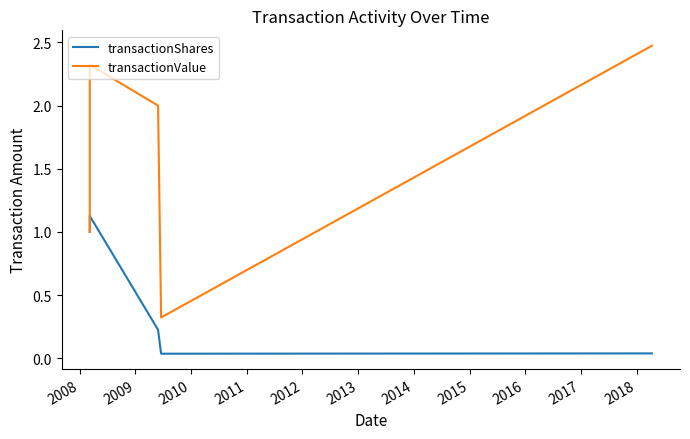

At which category is the sum across all series the highest?

2008